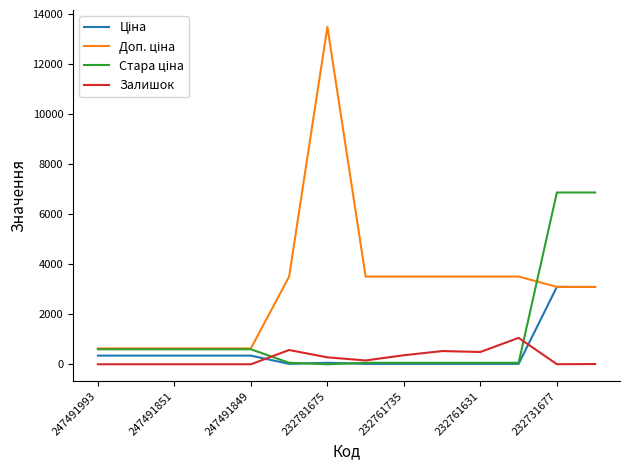

Does the chart display data point markers on the line(s)?

No